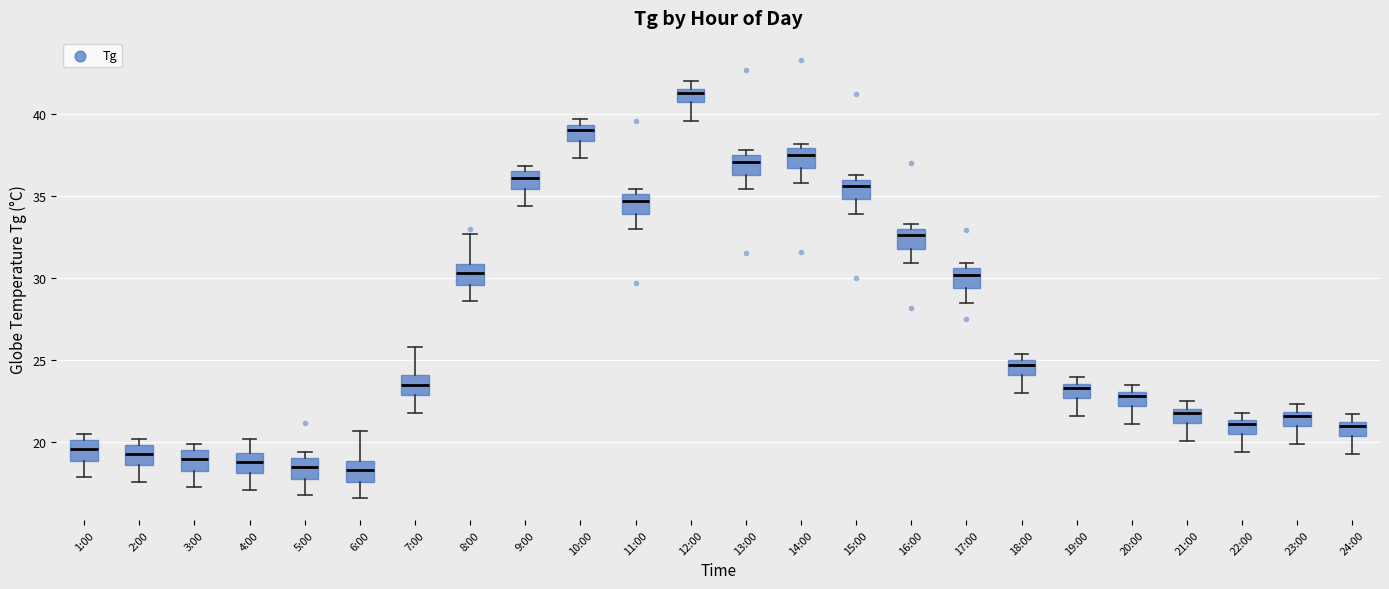

Which box has the highest median line?

12:00